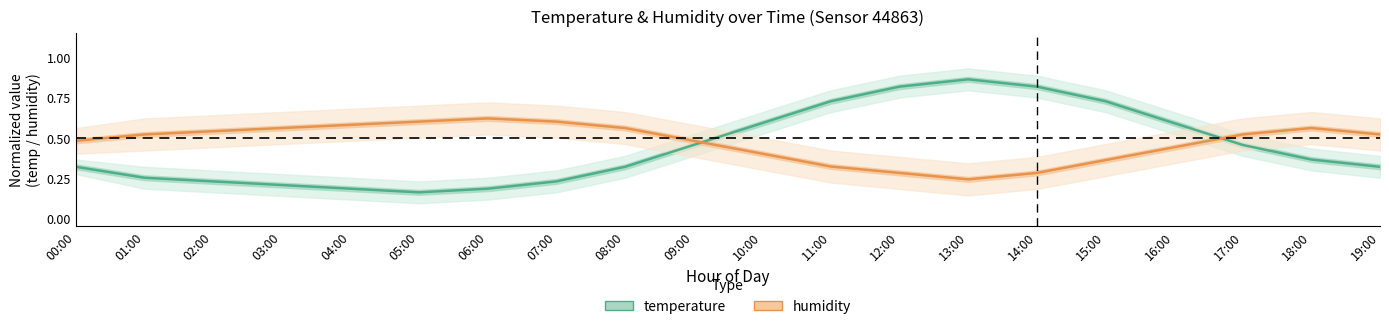

What are all the series names shown in the legend?

temperature, humidity